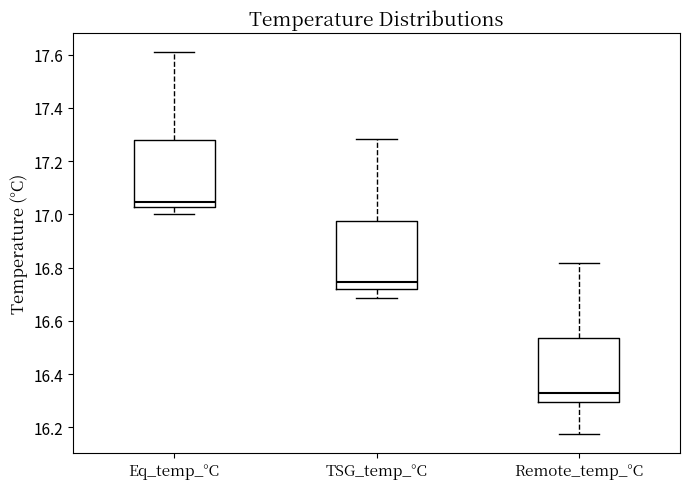

Reading left to right, read every box against the y-axis: the position of its median line, the range the box covers, and the ends of its whiskers. The values are not printed on the chart, so give them approximately, as read against the axis.

Eq_temp_°C: median 17.04, box 17.02 to 17.28, whiskers 17.00 to 17.62
TSG_temp_°C: median 16.74, box 16.72 to 16.98, whiskers 16.68 to 17.28
Remote_temp_°C: median 16.32, box 16.30 to 16.54, whiskers 16.18 to 16.82